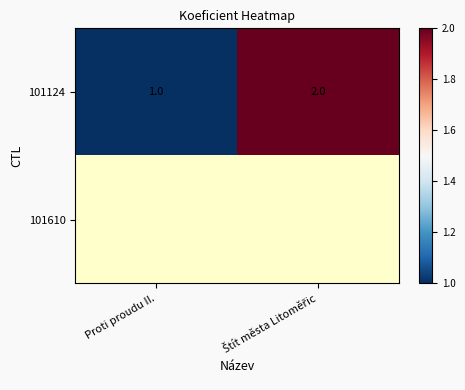

At how many categories does at least one series exceed 1?

1